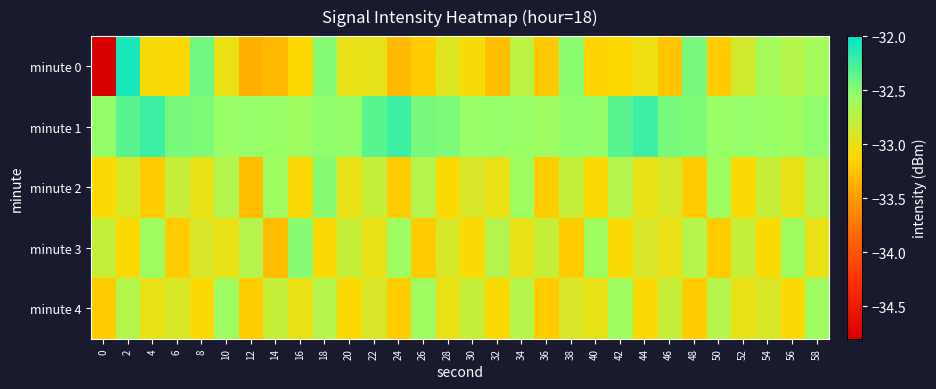

At 28, list the series in order from smallest to largest.

minute 2, minute 4, minute 0, minute 3, minute 1